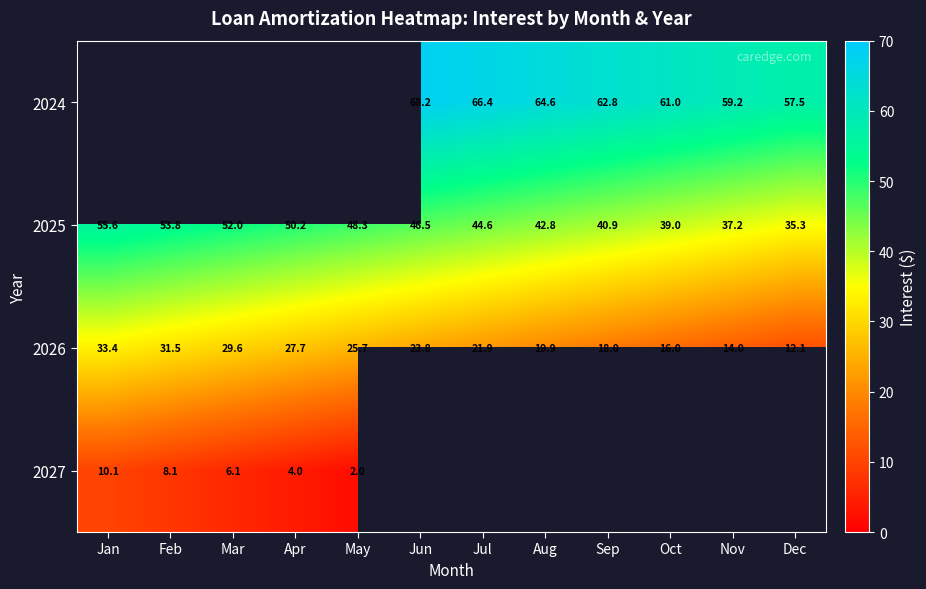

Is it true that 2026 equals 9.9 at Jun?

False